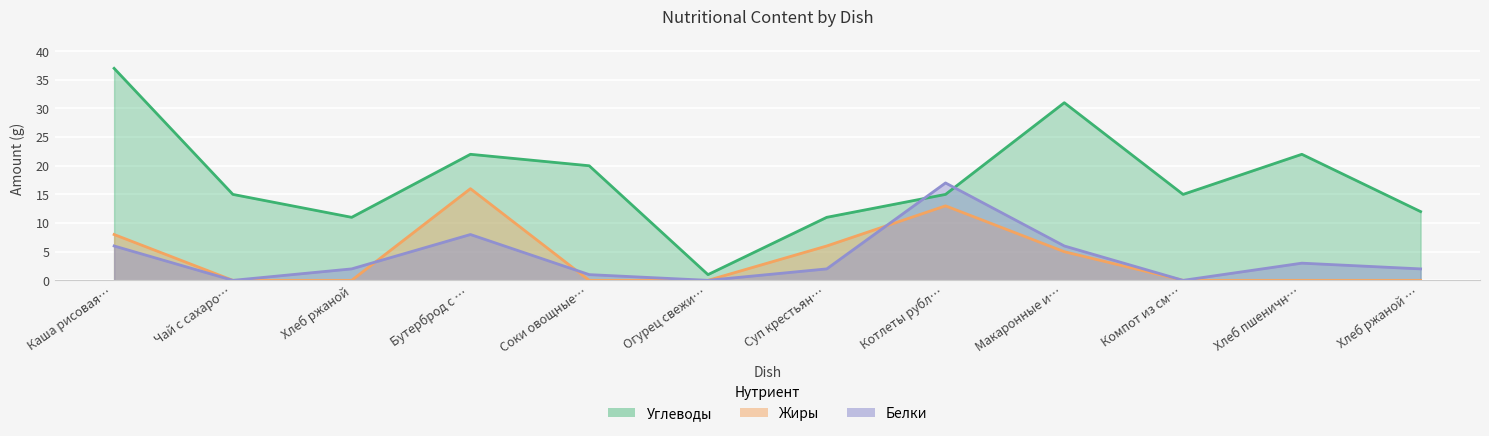

Rank the series at Хлеб ржаной from lowest to highest value.

Жиры, Белки, Углеводы